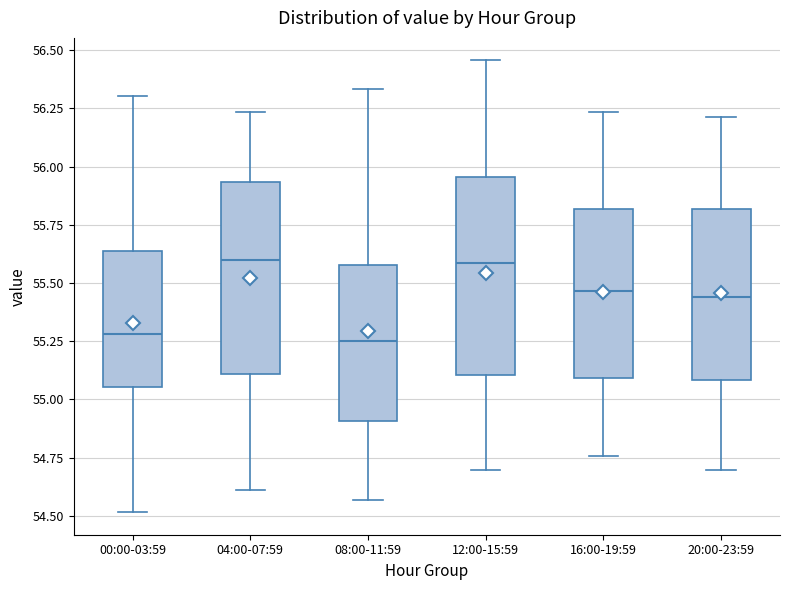

Reading left to right, transcribe this box plot: for each box, give where its median line is, the range the box spans, and where its two whiskers end, as read against the y-axis. The values are not printed on the chart, so give them approximately, as read against the axis.

00:00-03:59: median 55.30, box 55.05 to 55.65, whiskers 54.50 to 56.30
04:00-07:59: median 55.60, box 55.10 to 55.95, whiskers 54.60 to 56.25
08:00-11:59: median 55.25, box 54.90 to 55.60, whiskers 54.55 to 56.35
12:00-15:59: median 55.60, box 55.10 to 55.95, whiskers 54.70 to 56.45
16:00-19:59: median 55.45, box 55.10 to 55.80, whiskers 54.75 to 56.25
20:00-23:59: median 55.45, box 55.10 to 55.80, whiskers 54.70 to 56.20